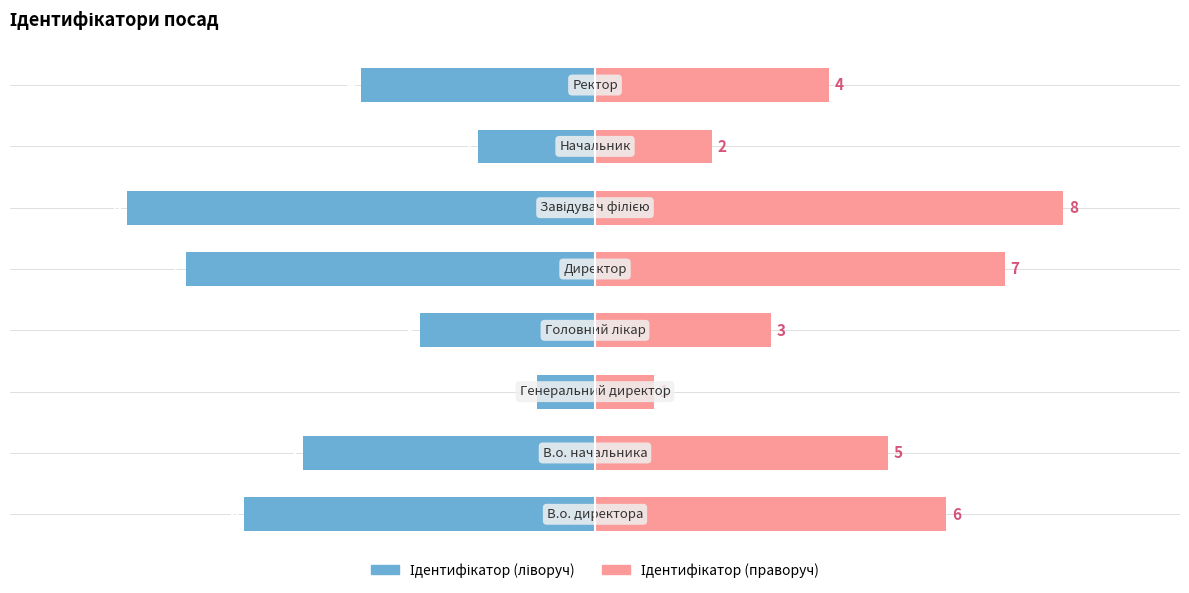

Is it true that Ідентифікатор (праворуч) equals 2 at 3?

False